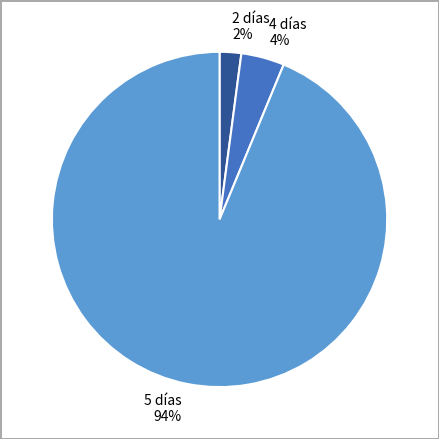

The 5 días 94% slice represents 94% of the pie. True or false?

True